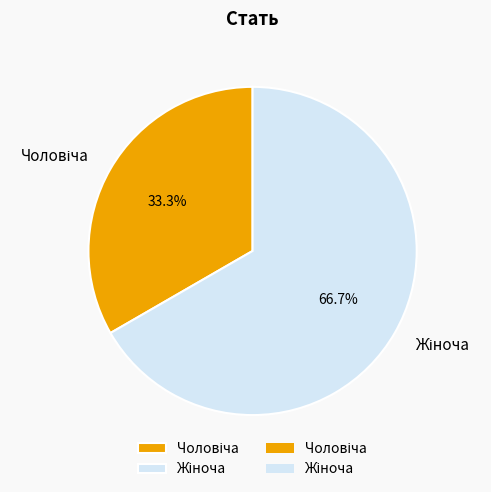

Is there any slice that represents more than half of the pie?

Yes